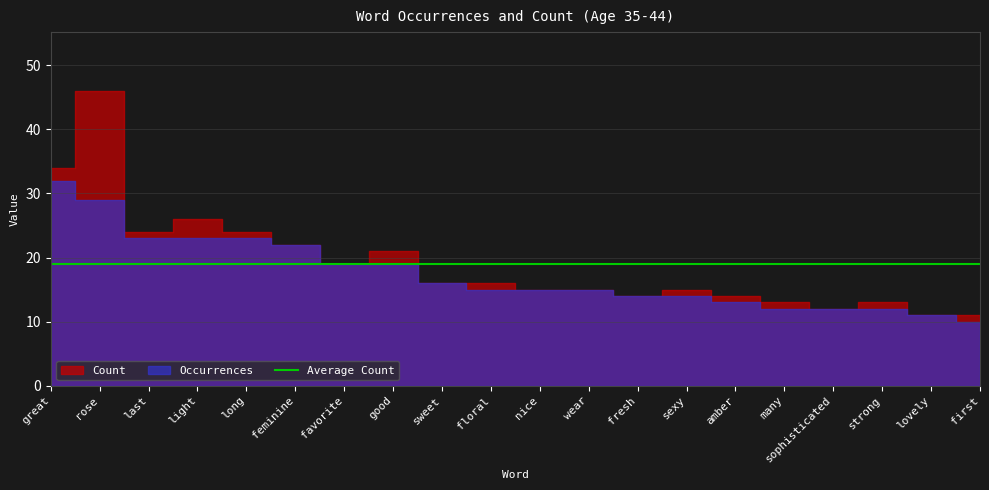

Reading left to right, transcribe all the data shown in this chart.

Count: great=34	rose=46	last=24	light=26	long=24	feminine=22	favorite=19	good=21	sweet=16	floral=16	nice=15	wear=15	fresh=14	sexy=15	amber=14	many=13	sophisticated=12	strong=13	lovely=11	first=11
Occurrences: great=32	rose=29	last=23	light=23	long=23	feminine=22	favorite=19	good=19	sweet=16	floral=15	nice=15	wear=15	fresh=14	sexy=14	amber=13	many=12	sophisticated=12	strong=12	lovely=11	first=10